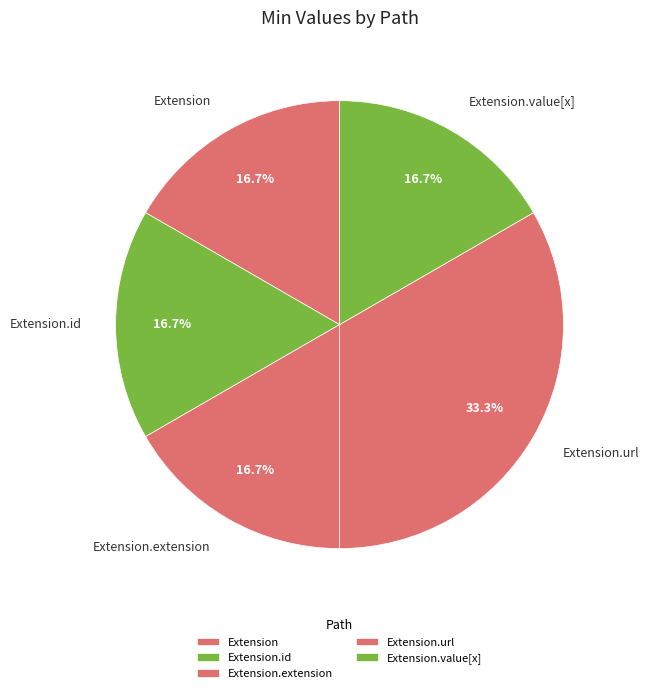

Approximately how many times larger is the value at Extension.url compared to Extension.value[x]?

2.0